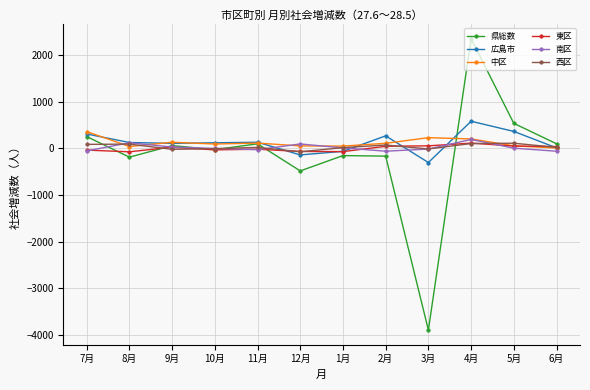

What is the label of the 12th point from the right?

7月